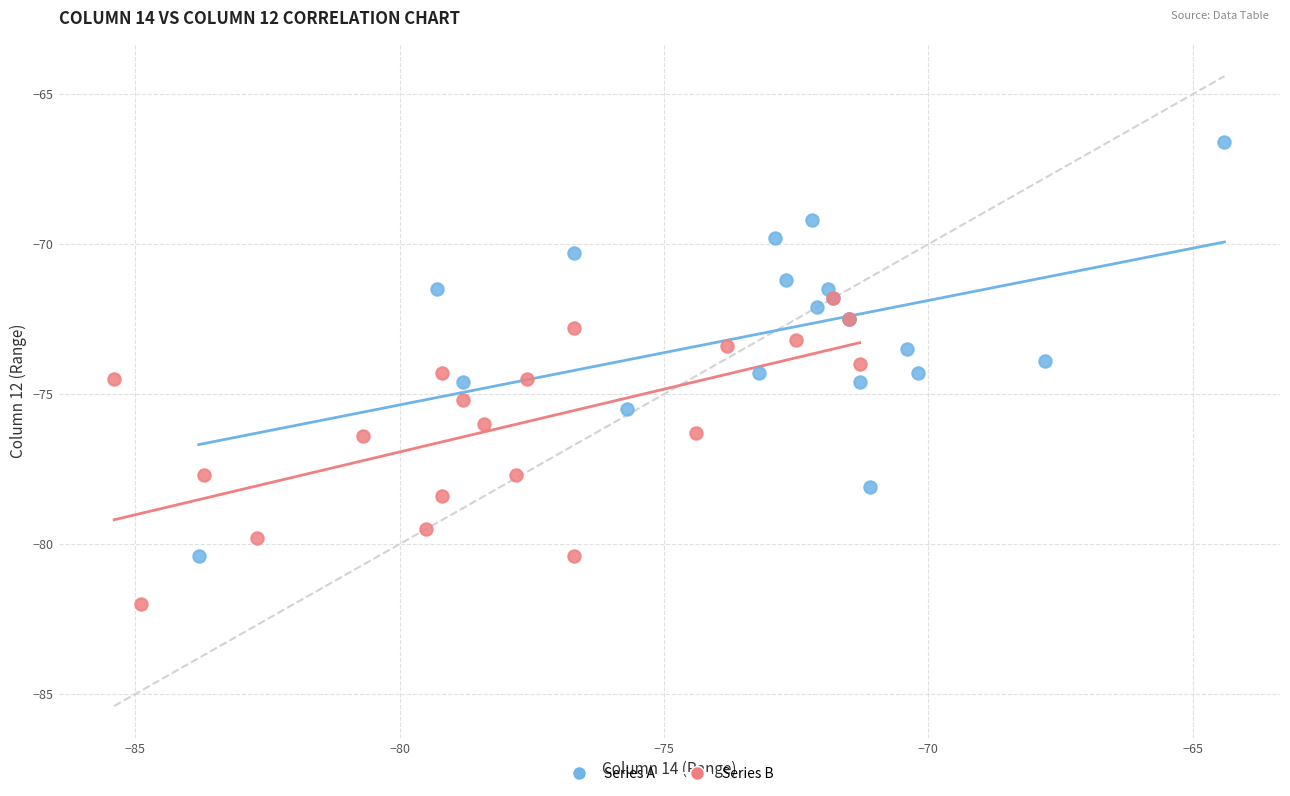

Which series reaches the minimum Y coordinate?

Series B